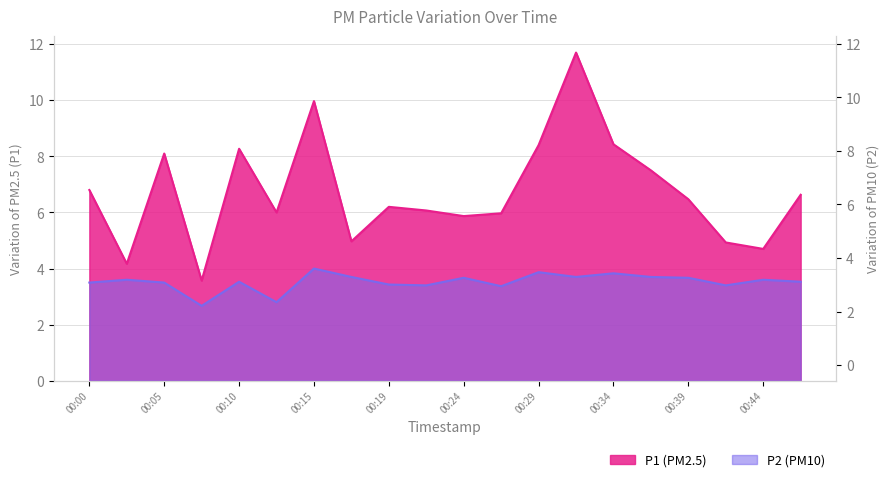

True or false: P2 and P1 cross at least once.

False